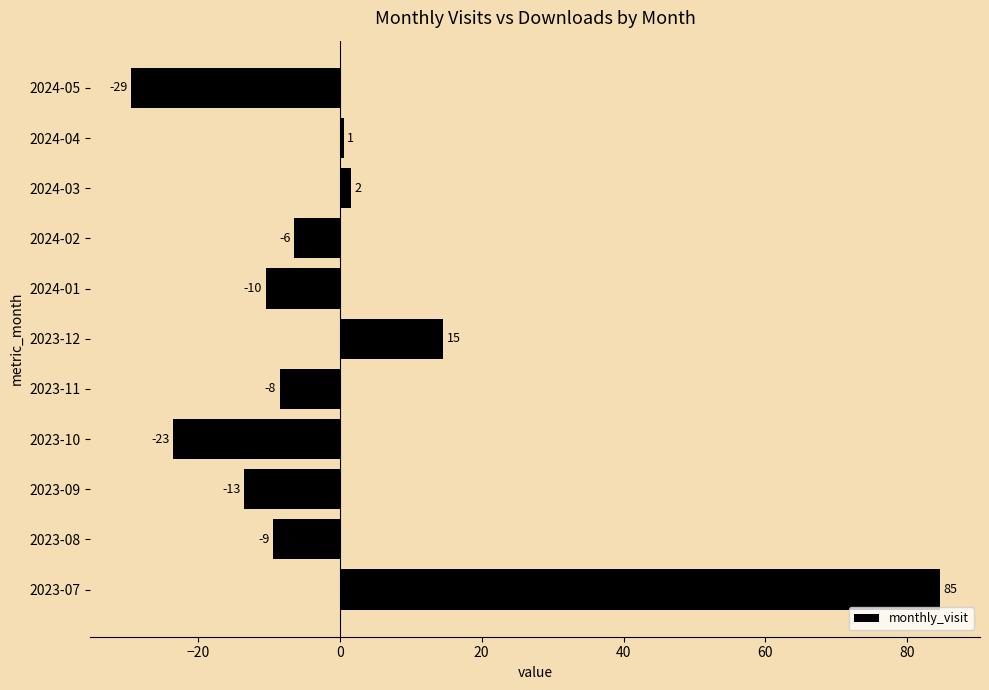

How many bars are there in total?

11